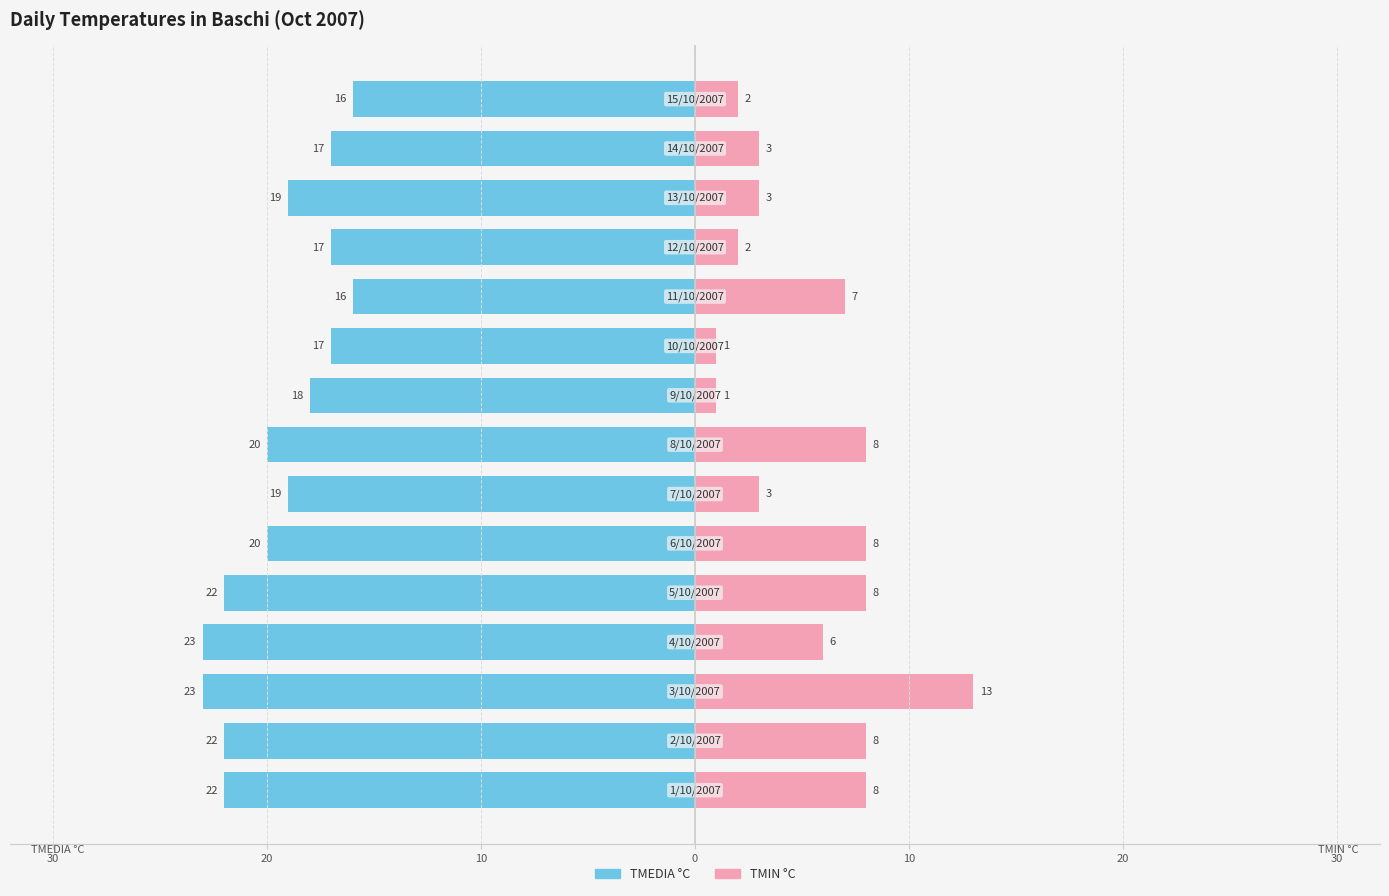

How many categories are shown in the chart?

15